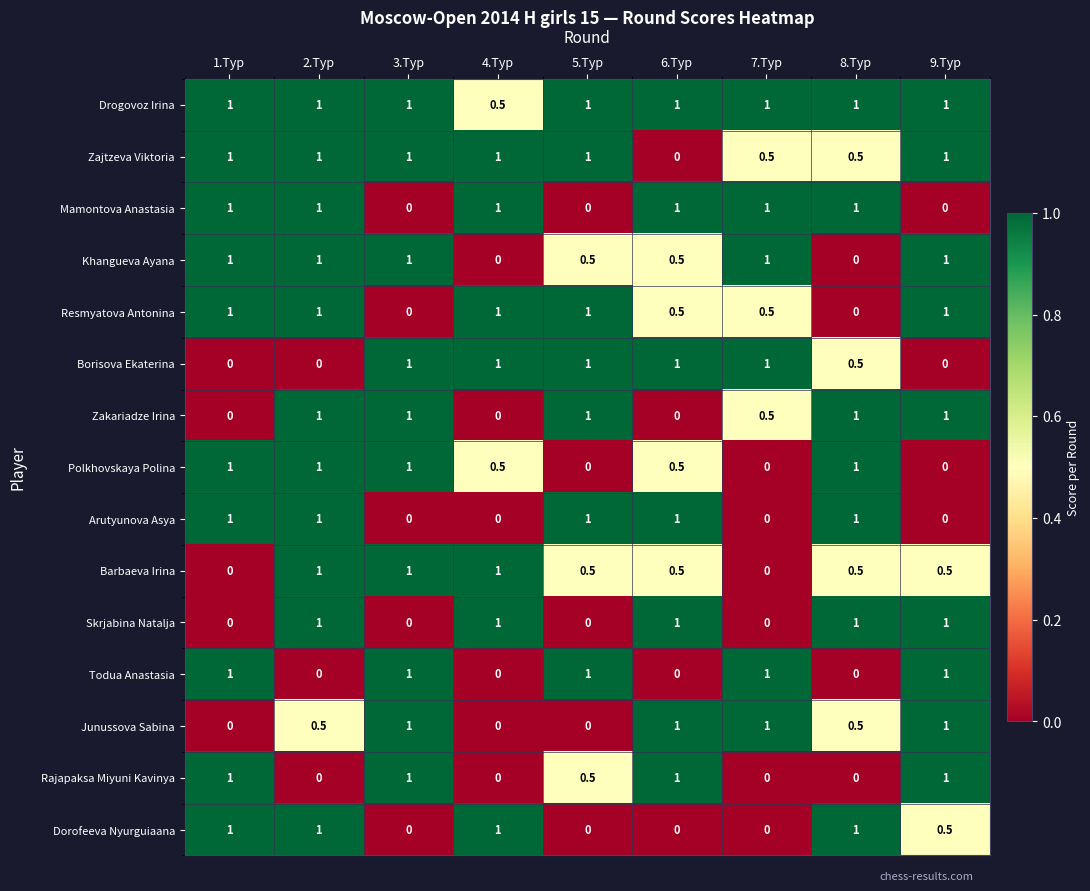

What is the maximum value shown in the chart?

1.0